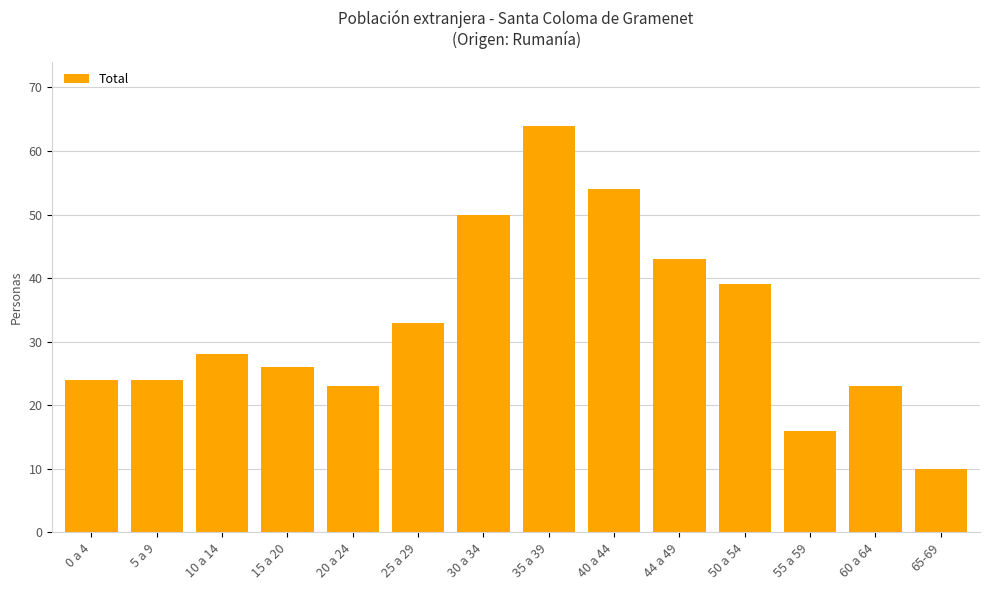

The value at 10 a 14 is 28. True or false?

True